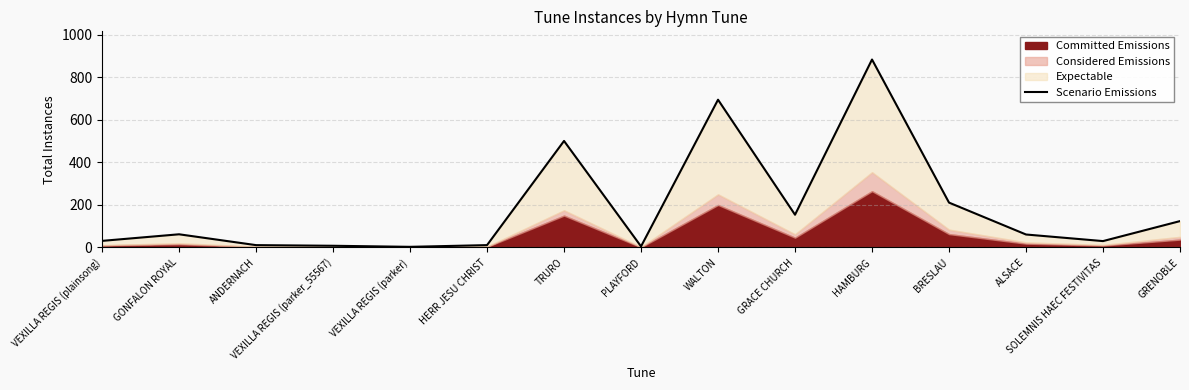

What is the sum of the values at ANDERNACH and ALSACE?

72